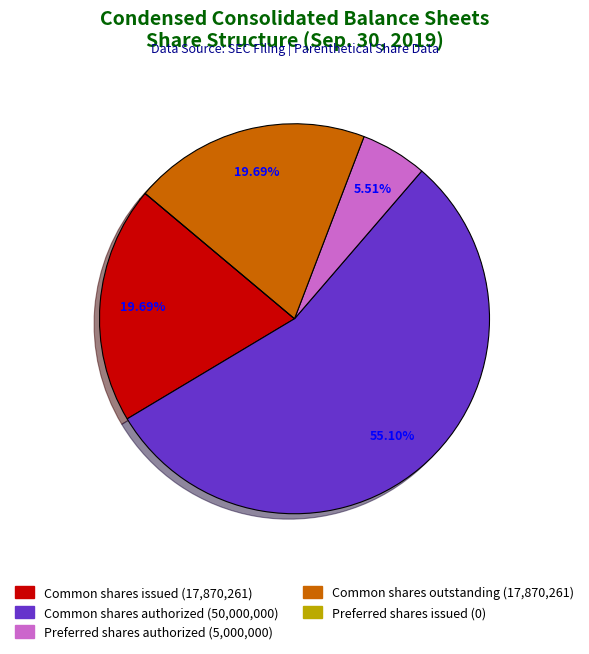

Is there a majority slice in this chart?

Yes